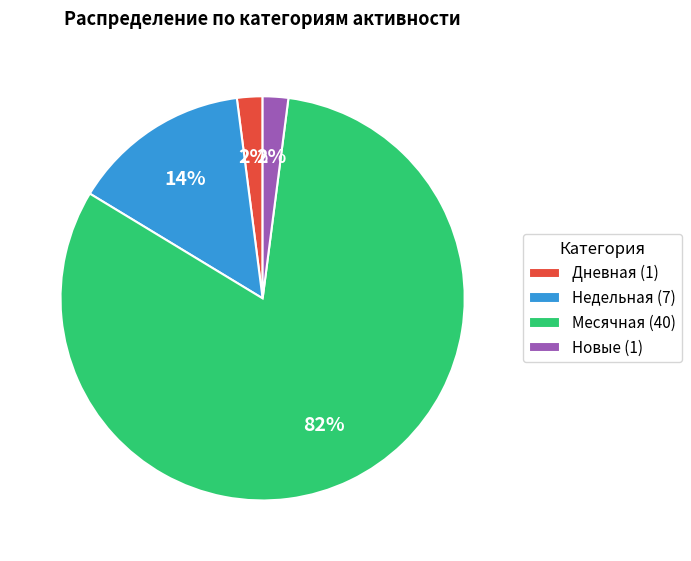

Between Новые (1) and Недельная (7), which is larger?

Недельная (7)